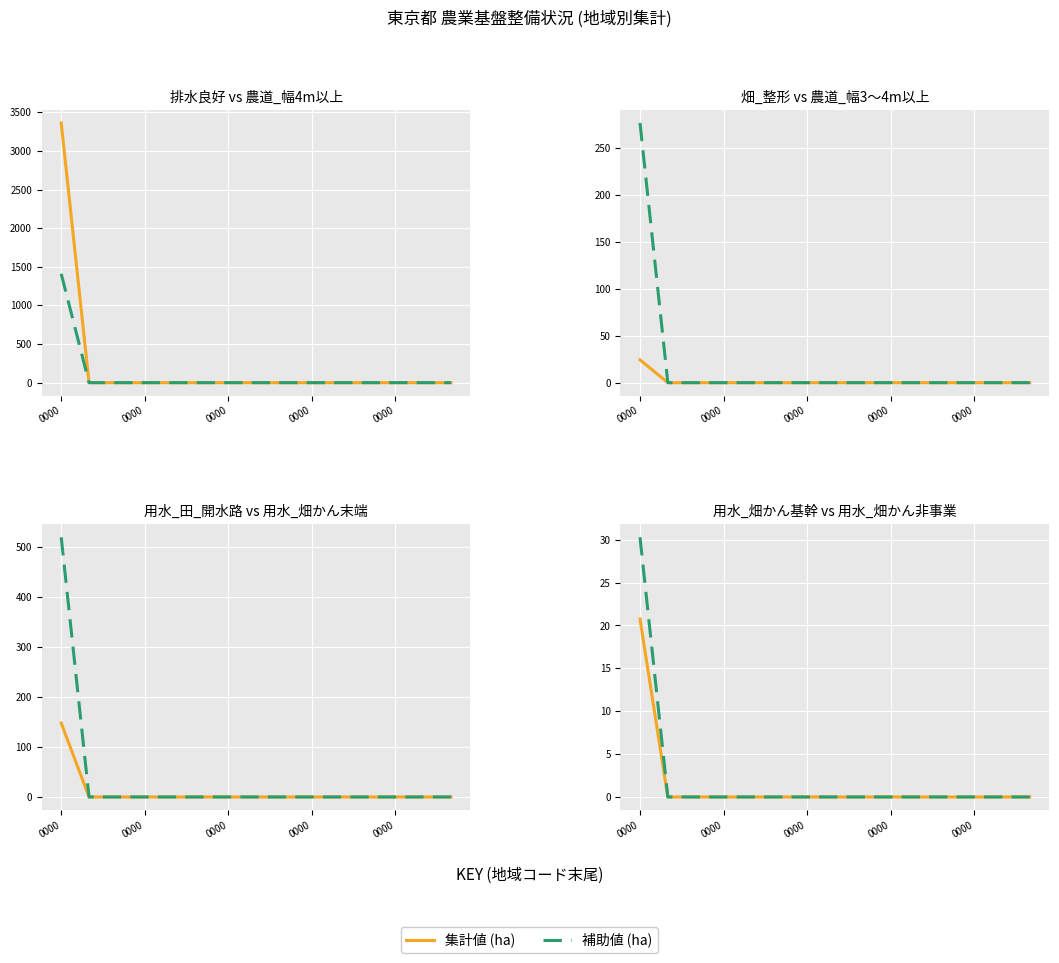

At which category is the sum across all series the highest?

0000